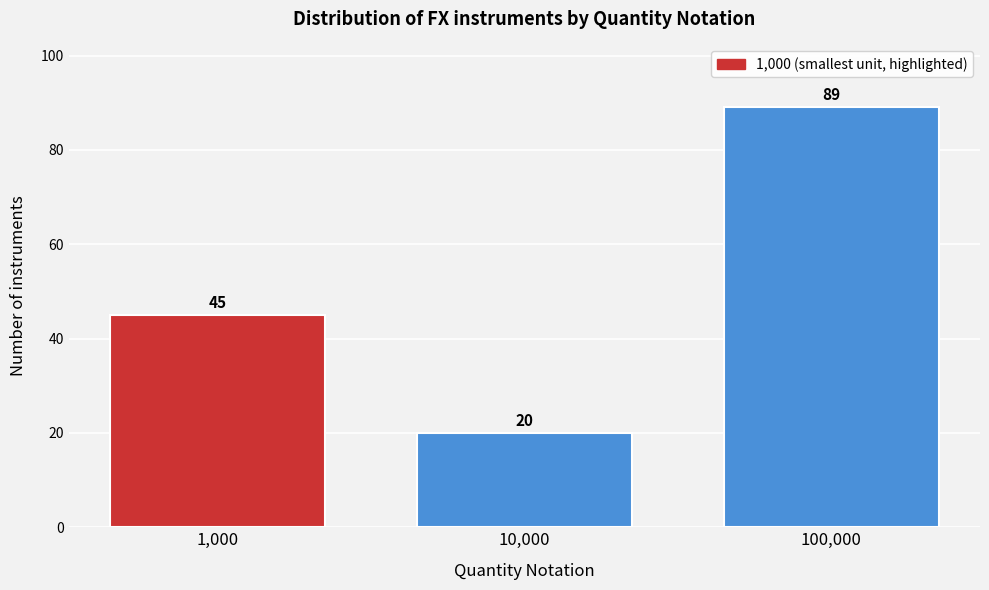

Reading left to right, what are all the values shown in this chart?

45	20	89